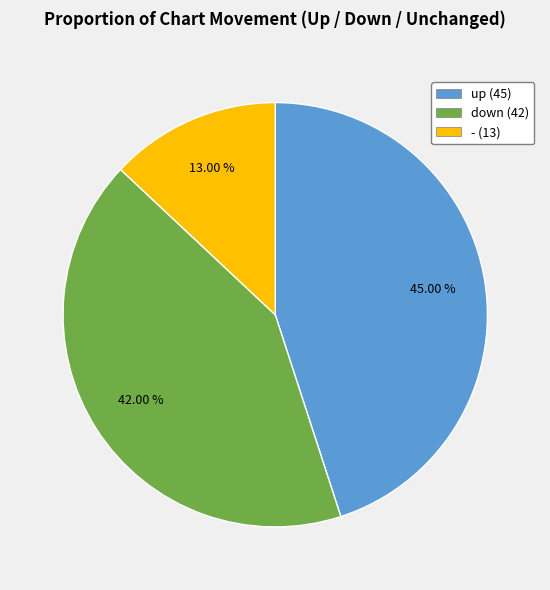

To the nearest percent, what is the difference between the largest and smallest slice percentages?

32%